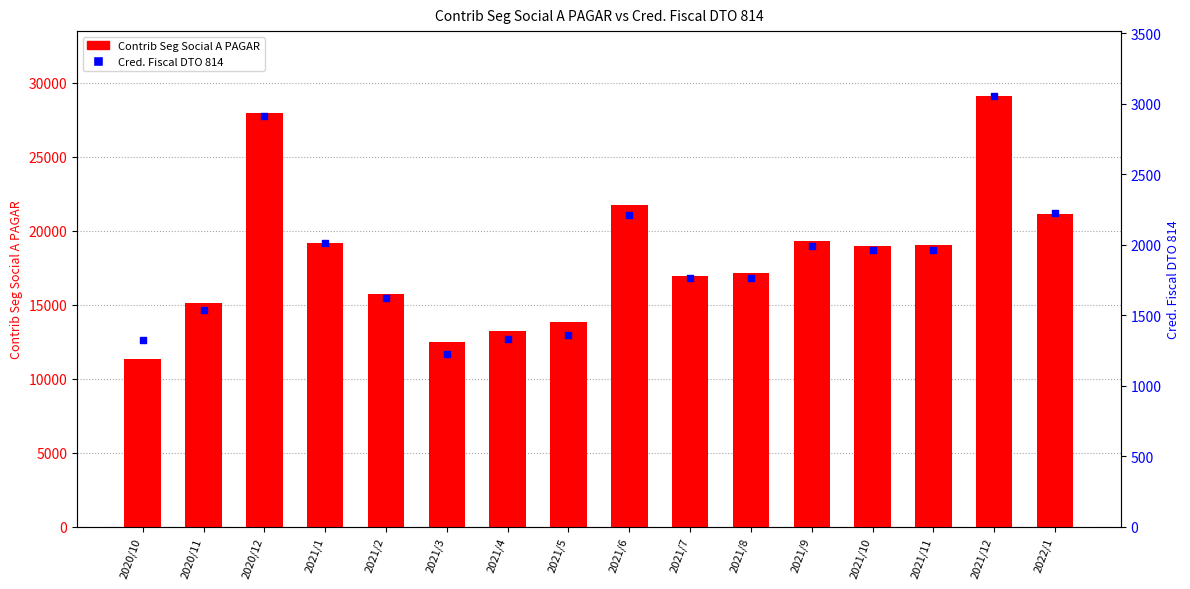

At how many categories does at least one series exceed 5243?

16